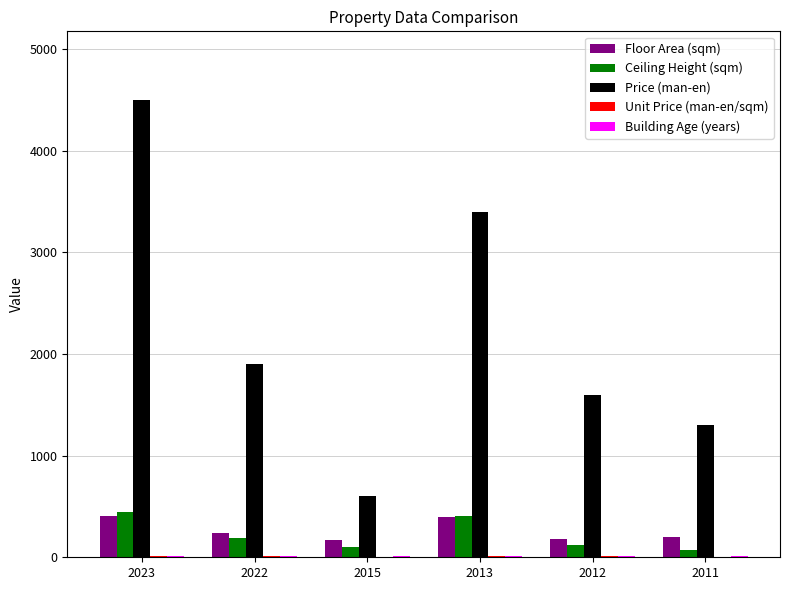

Which series changed the most between 2015 and 2011?

Price (man-en)